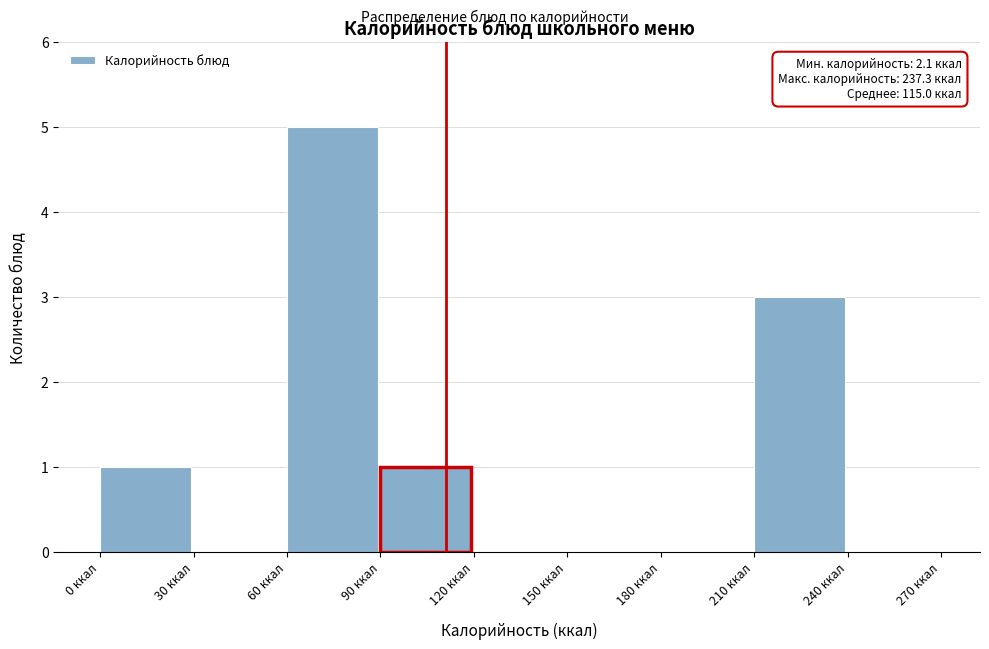

Over which range of the x-axis is the bar tallest?

60 to 90